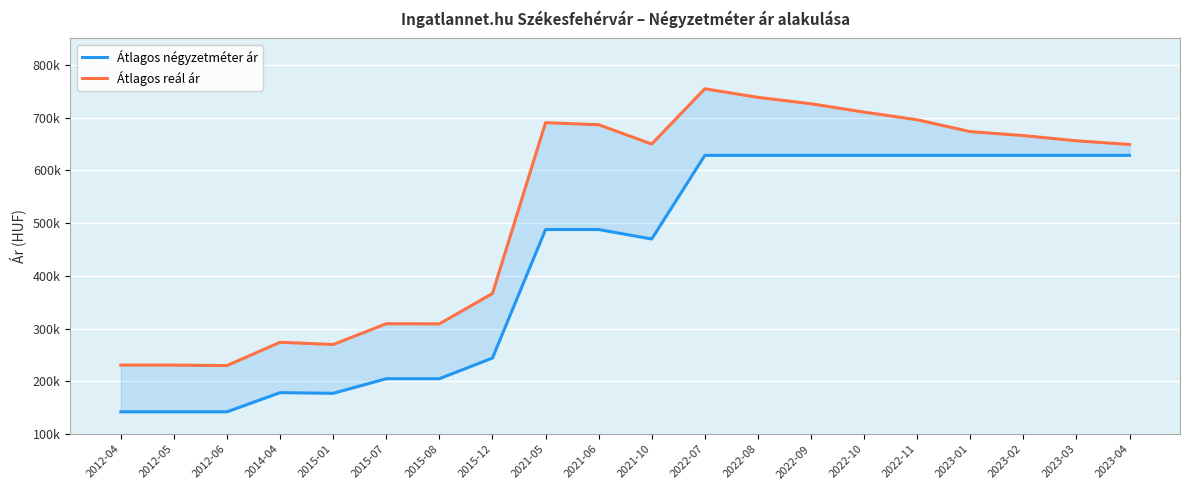

At which category does Átlagos négyzetméter ár reach its first local valley?

2015-01